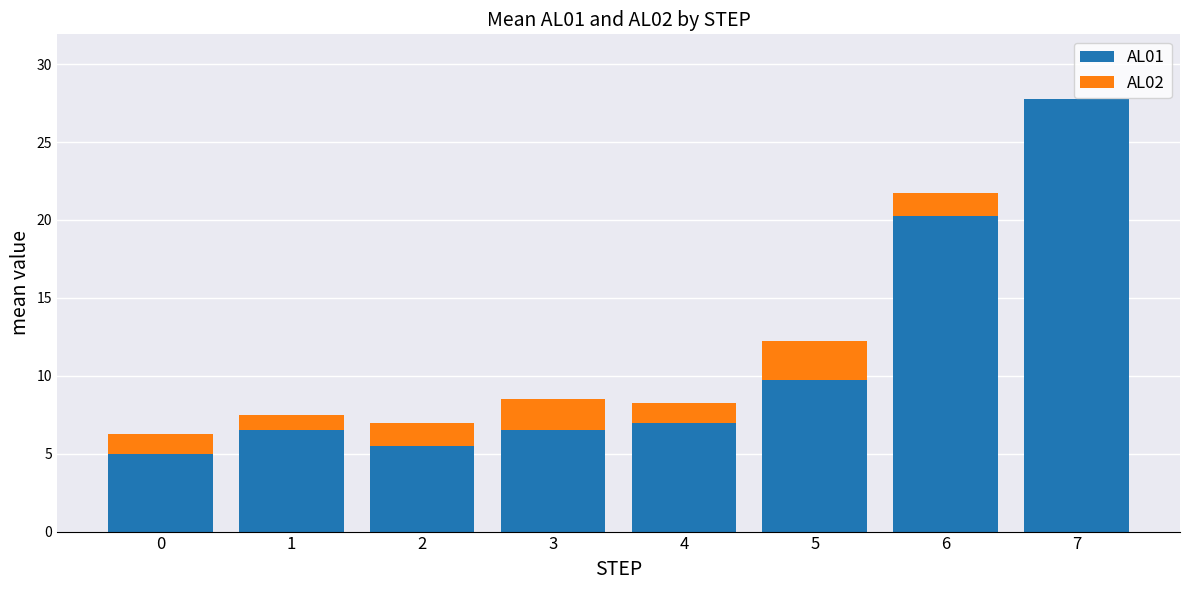

Does the chart contain stacked bars?

Yes